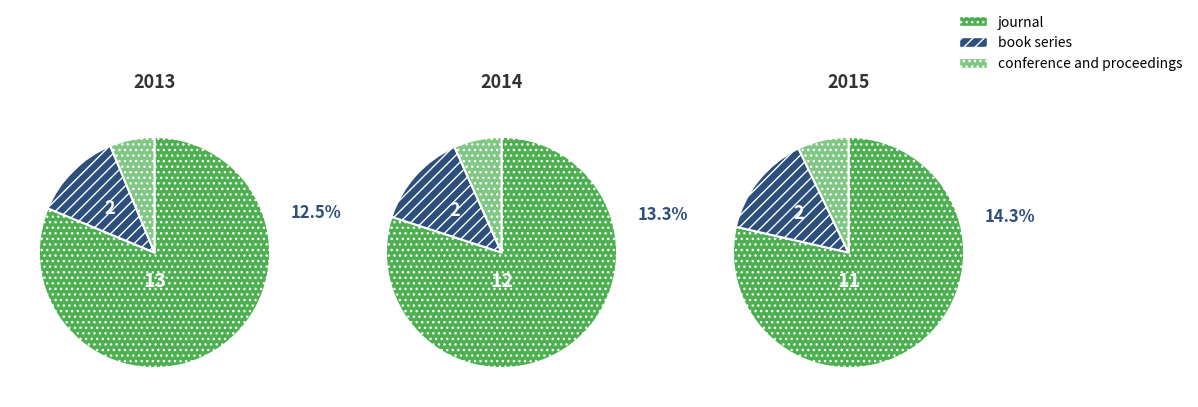

How many slices are in this pie chart?

3